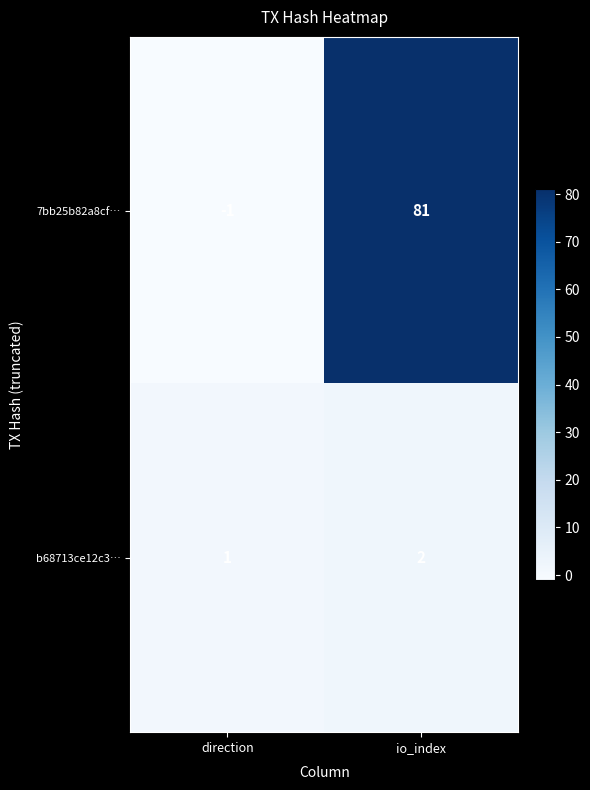

Which category has the lowest value across all series?

direction